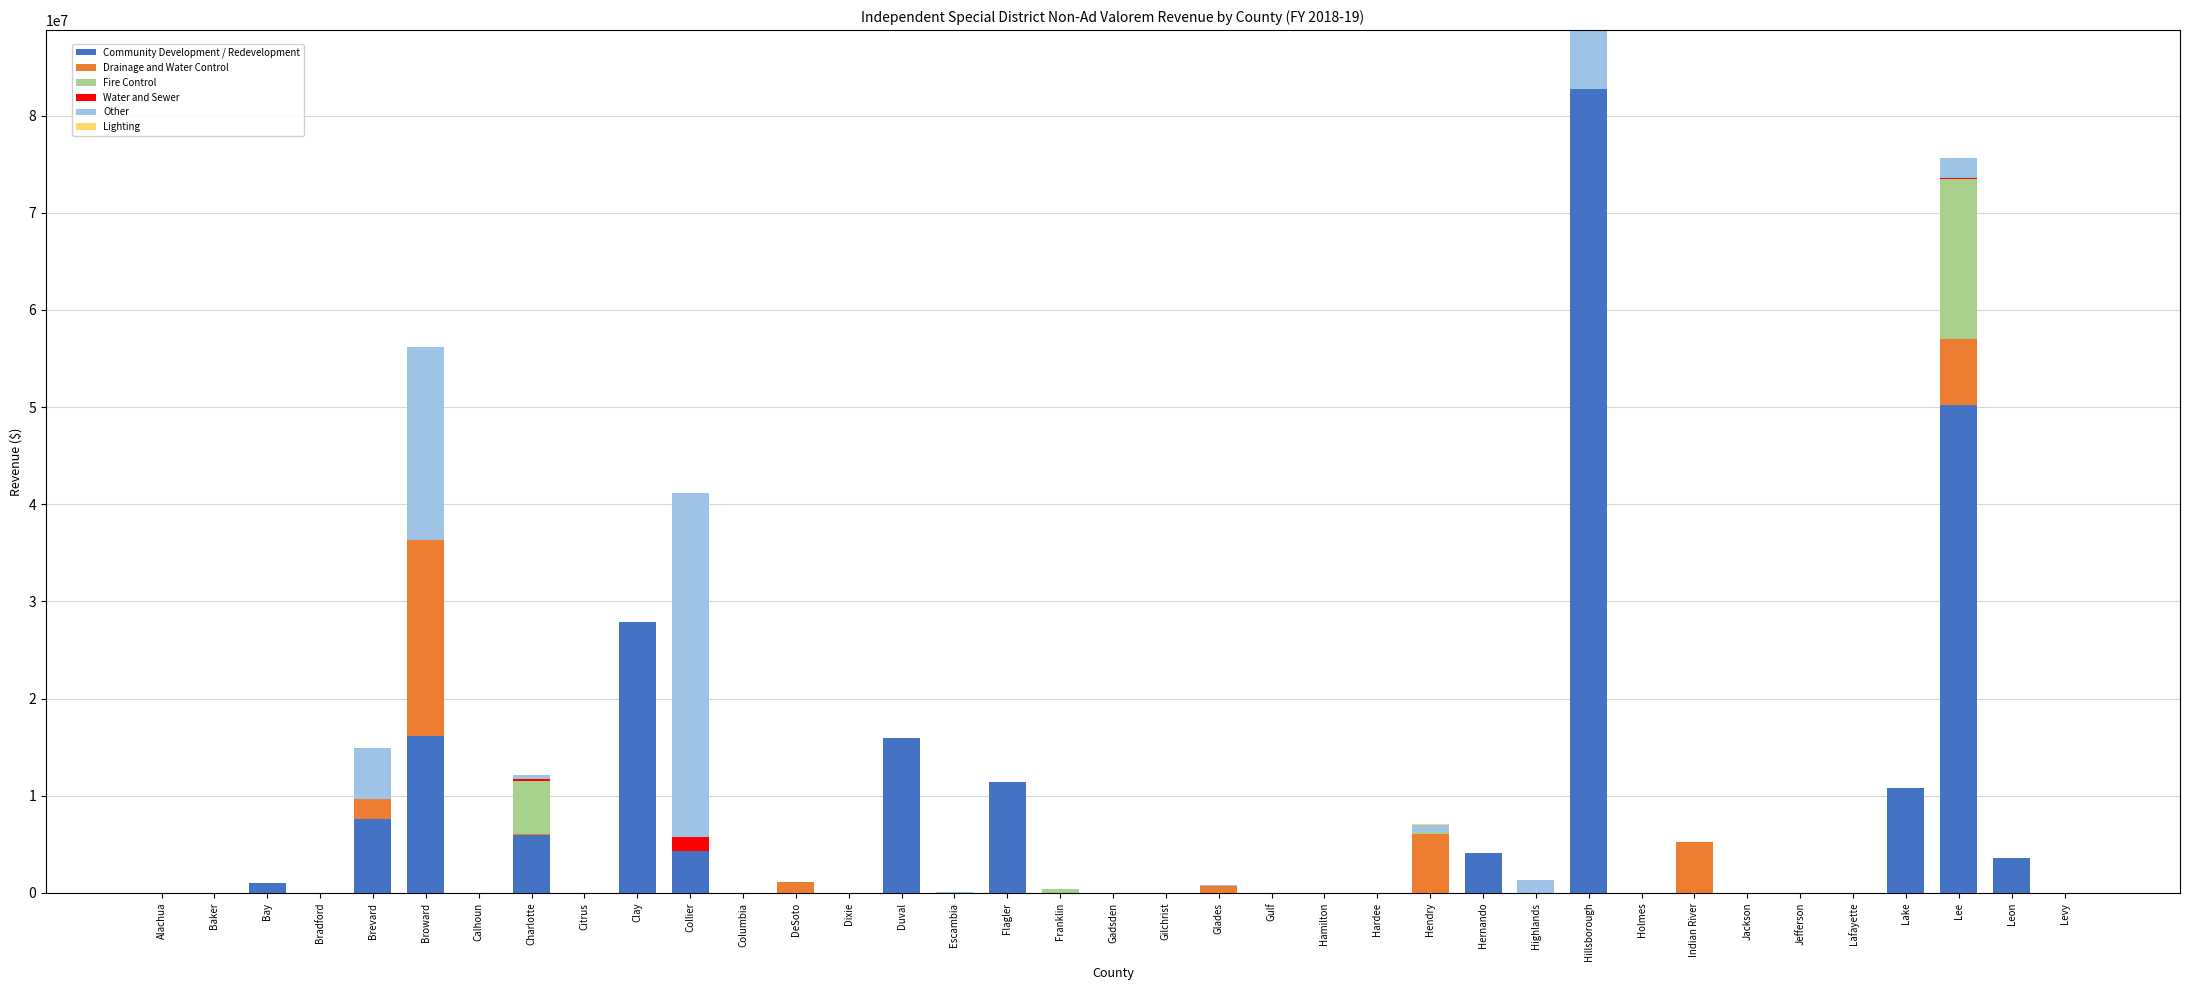

What is the total value across all series at Brevard?

14949532